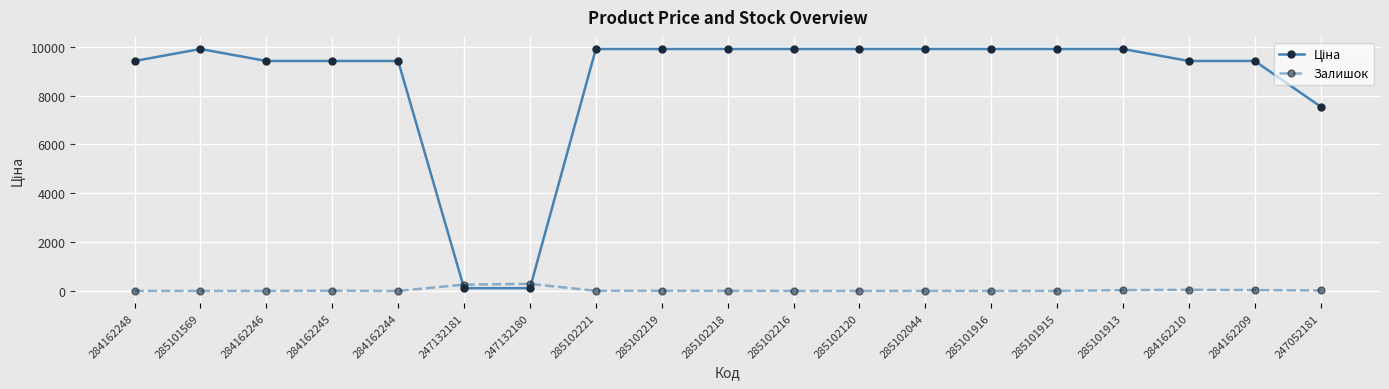

How many data points does each series have?

19